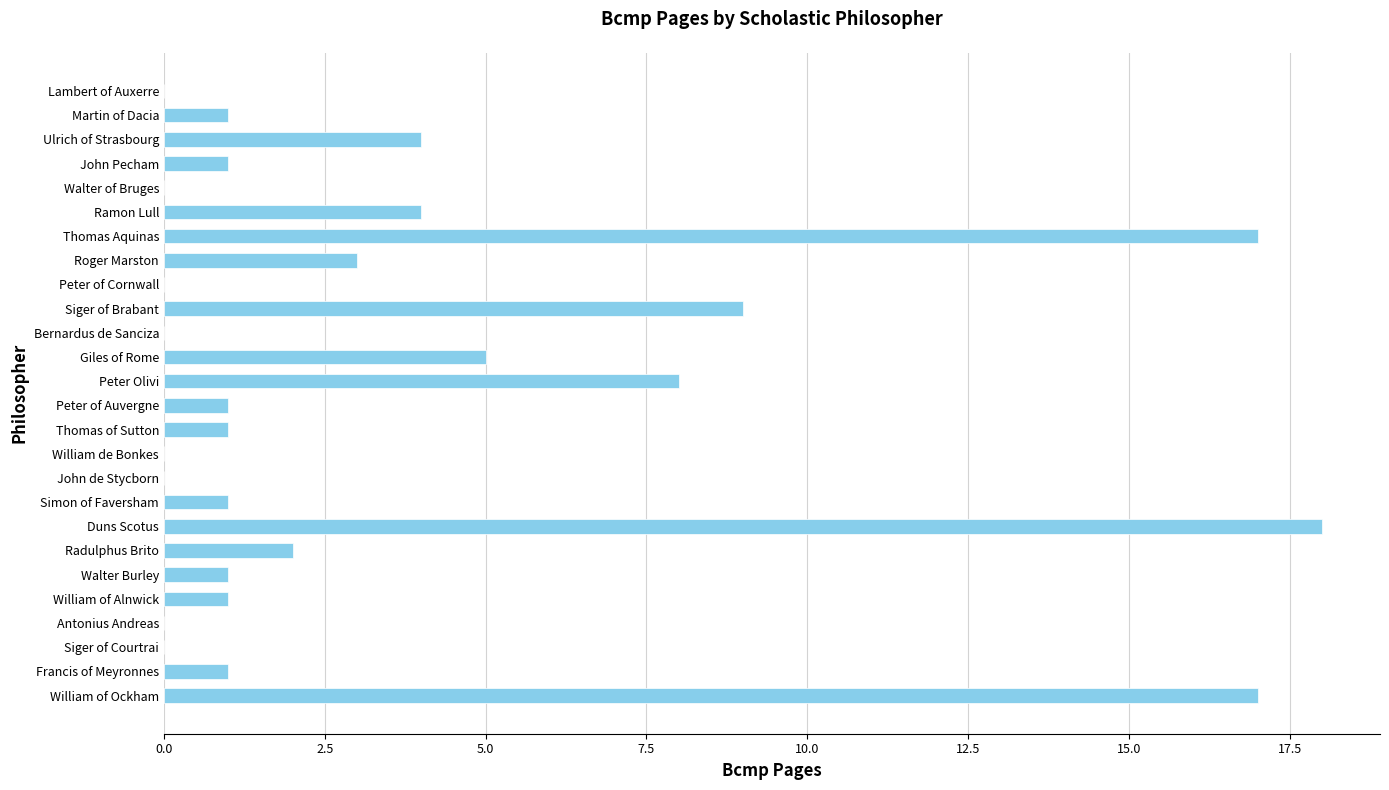

The chart shows a value of 9 at Lambert of Auxerre. True or false?

False